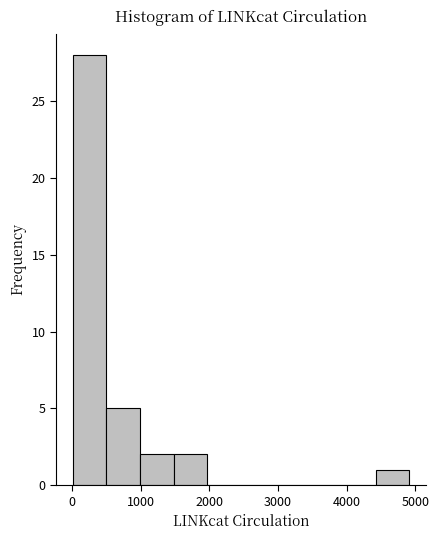

Reading left to right, transcribe this chart: for each bar, give the range it covers on the x-axis and its height. Neither the bar edges nor the heights are printed on the chart, so give them approximately, as read against the axes.

0 to 500: 28
500 to 1000: 5
1000 to 1500: 2
1500 to 2000: 2
2000 to 2500: 0
2500 to 2900: 0
2900 to 3400: 0
3400 to 3900: 0
3900 to 4400: 0
4400 to 4900: 1